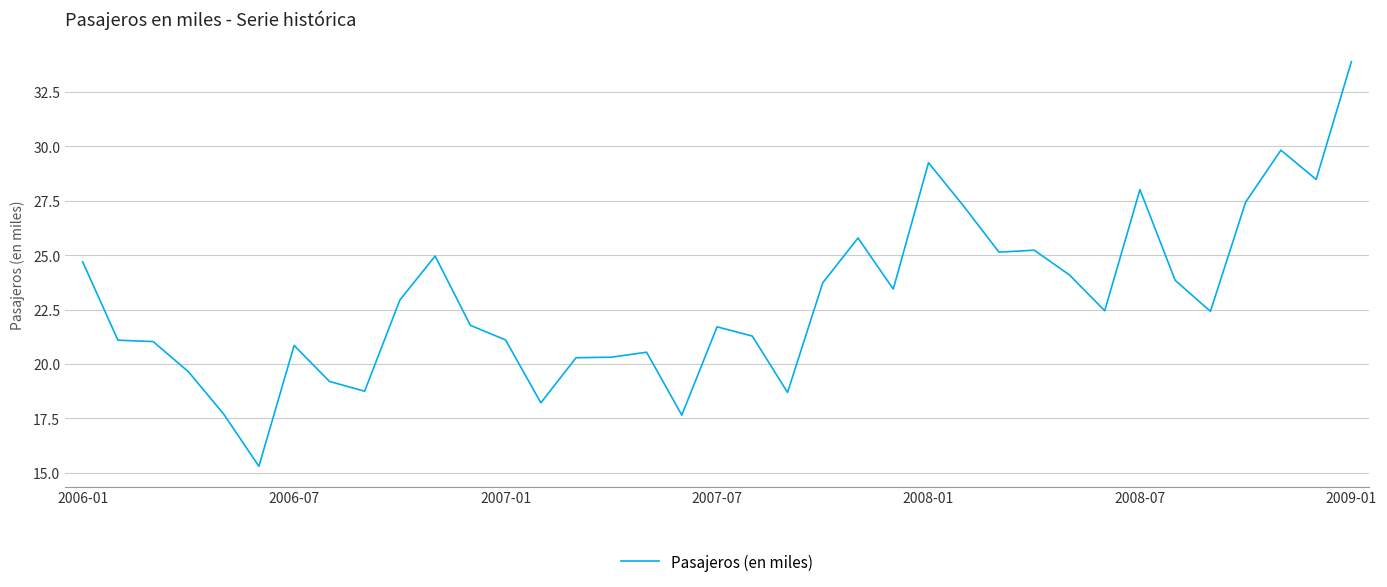

What is the greatest value displayed?

33.9